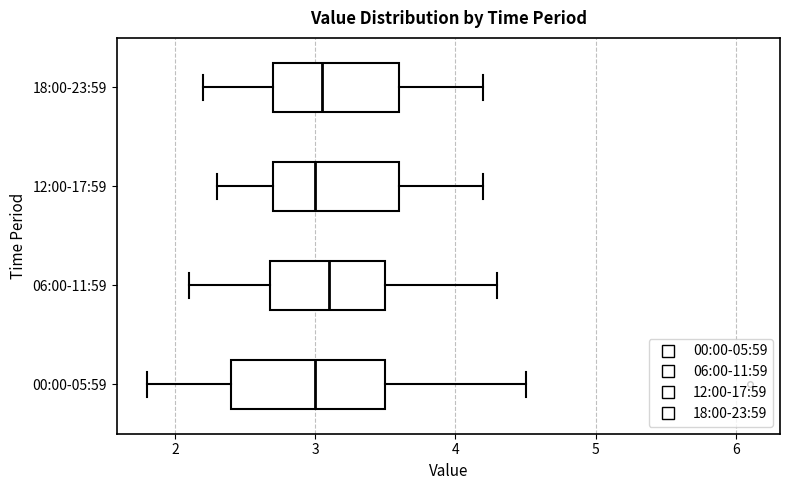

Reading bottom to top, transcribe this box plot: for each box, give where its median line is, the range the box spans, and where its two whiskers end, as read against the x-axis. The values are not printed on the chart, so give them approximately, as read against the axis.

00:00-05:59: median 3.0, box 2.4 to 3.5, whiskers 1.8 to 4.5
06:00-11:59: median 3.1, box 2.7 to 3.5, whiskers 2.1 to 4.3
12:00-17:59: median 3.0, box 2.7 to 3.6, whiskers 2.3 to 4.2
18:00-23:59: median 3.1, box 2.7 to 3.6, whiskers 2.2 to 4.2